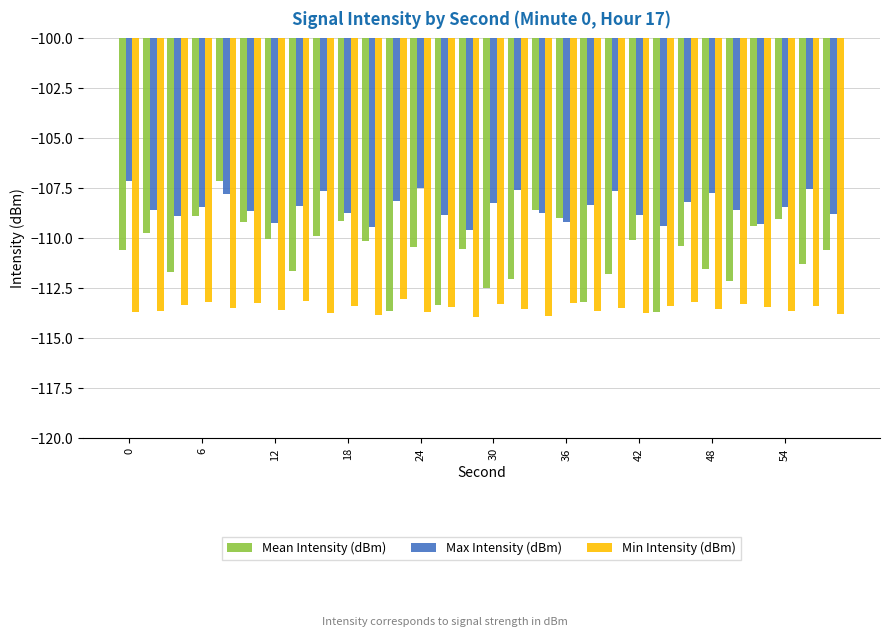

List the series in order of their overall mean, highest first.

Max Intensity (dBm), Mean Intensity (dBm), Min Intensity (dBm)